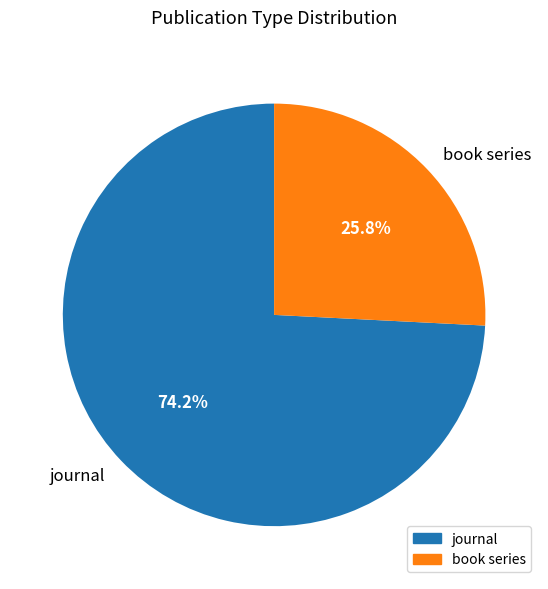

What percentage is the book series slice, to the nearest percent?

26%